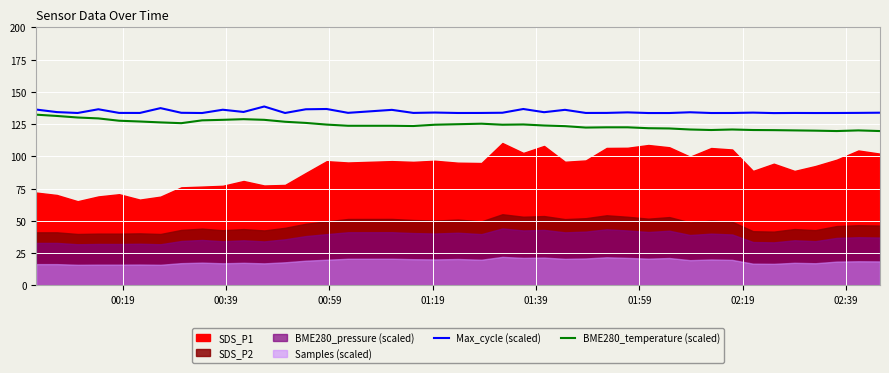

In Max_cycle (scaled), how many points are lower than both neighbors (excluding endpoints)?

14